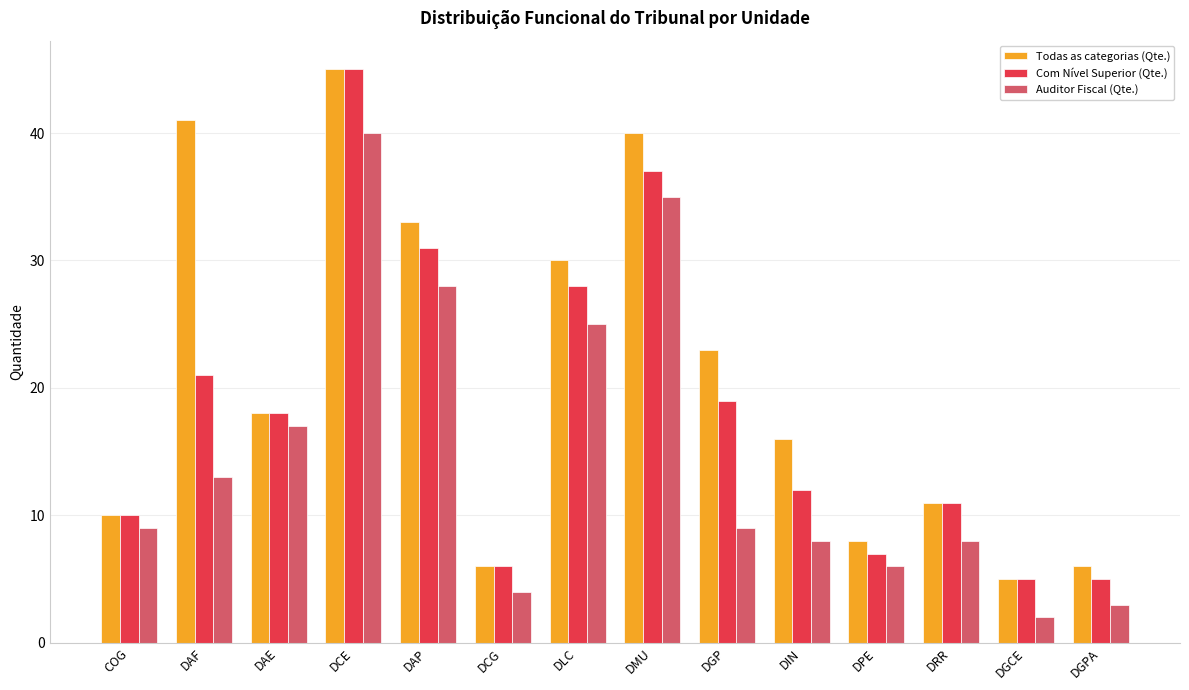

What is the total value across all series at DLC?

83